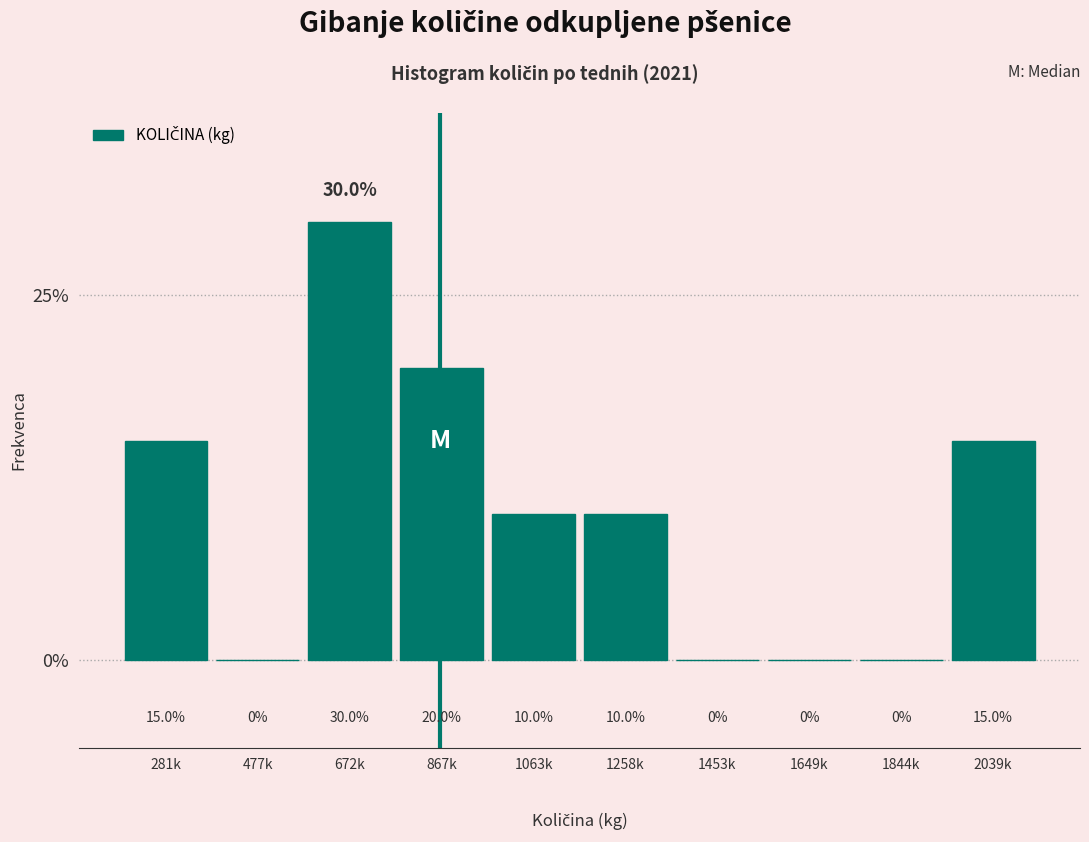

Reading left to right, list all the values displayed in this chart.

281k=15	477k=0	672k=30	867k=20	1063k=10	1258k=10	1453k=0	1649k=0	1844k=0	2039k=15